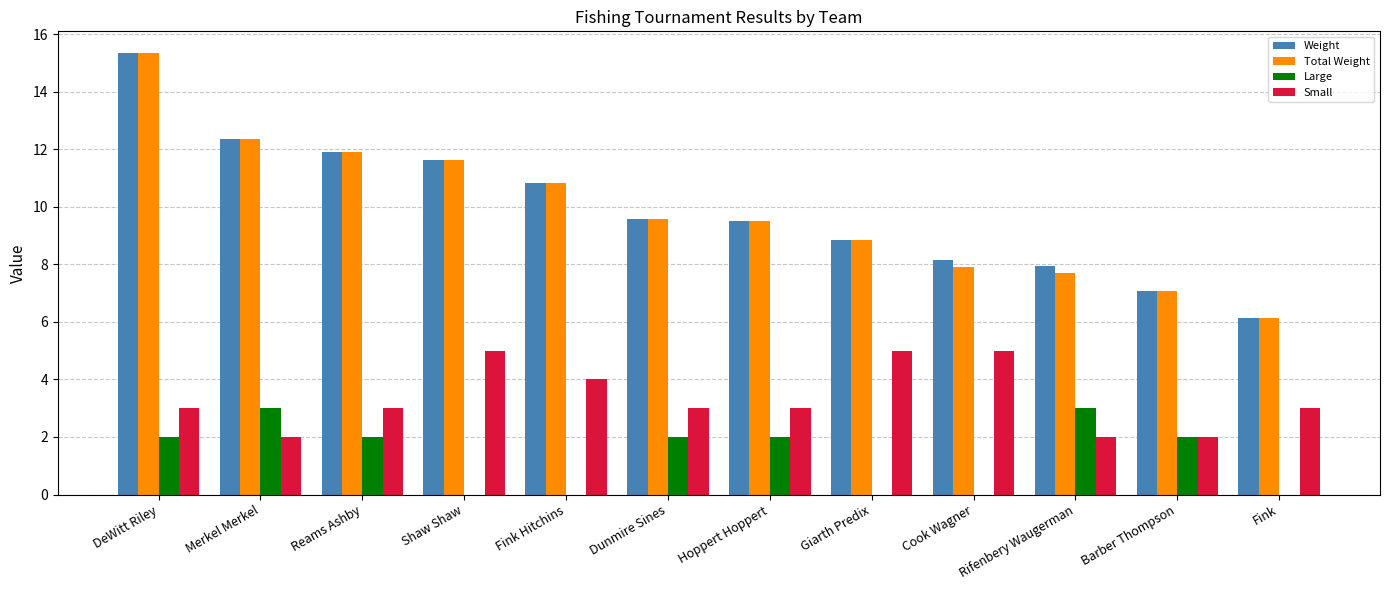

What is the sum of the Total Weight values at Cook Wagner and Merkel Merkel?

20.3